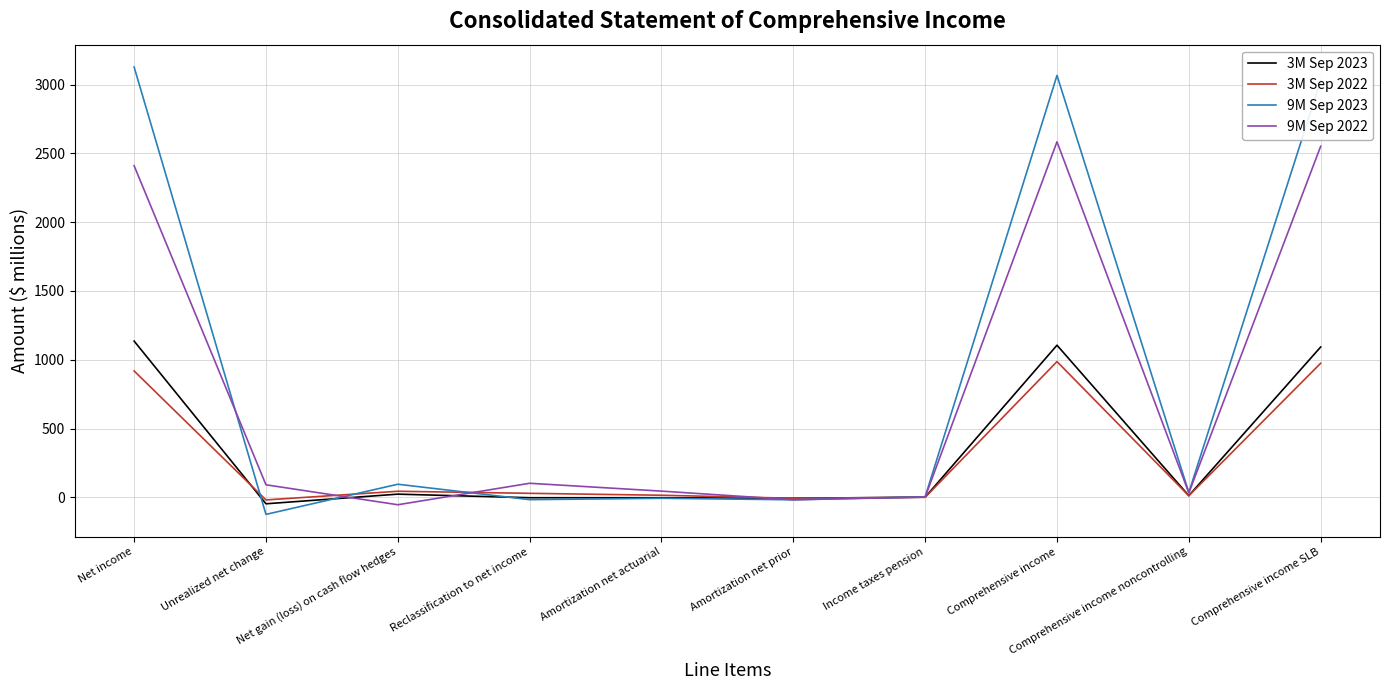

Which category has the highest value in the 9M Sep 2022 series?

Comprehensive income